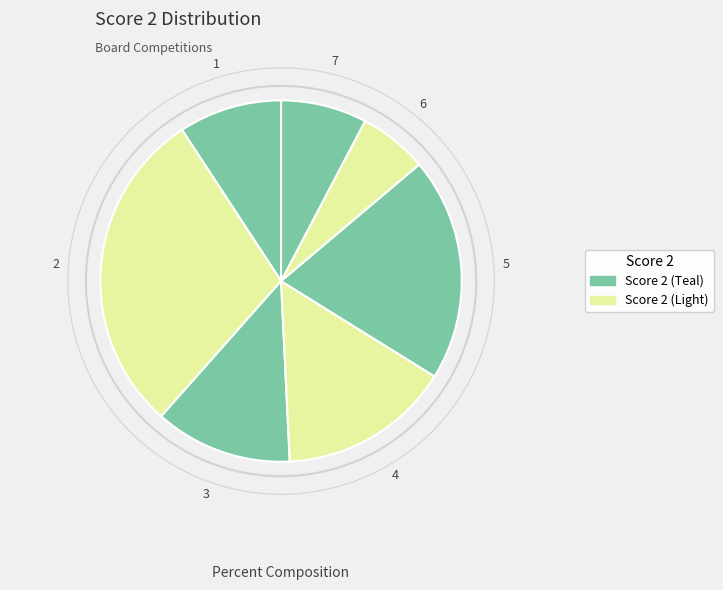

How many segments does this pie chart have?

7